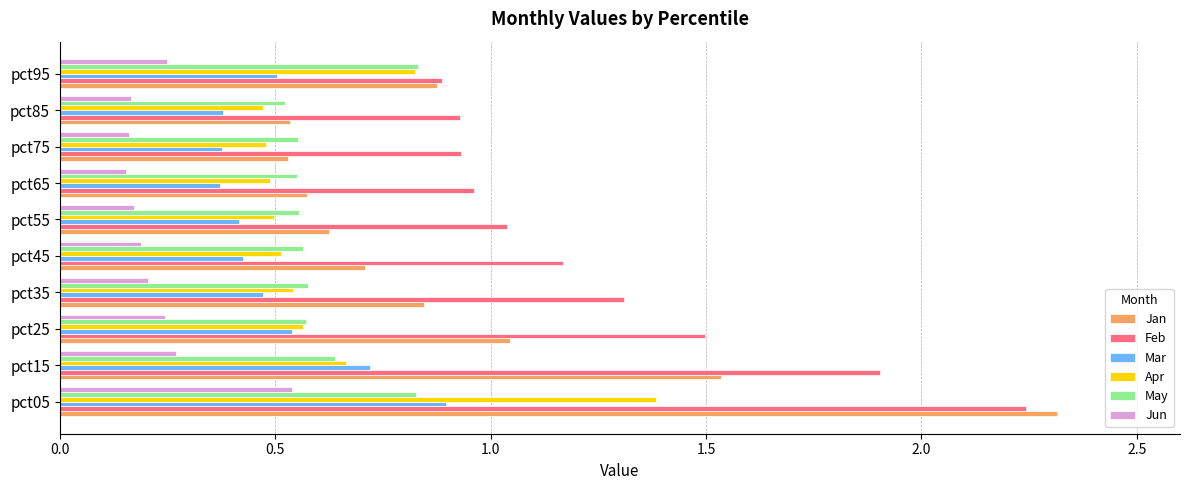

What is the highest value of the Jan series?

2.3